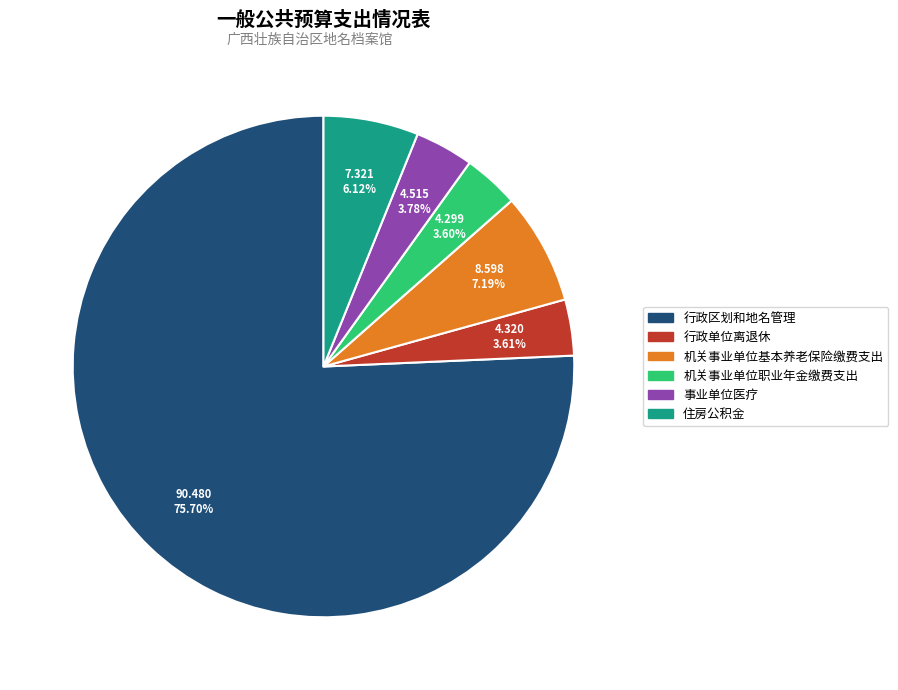

Which has a higher value, 行政区划和地名管理 or 行政单位离退休?

行政区划和地名管理